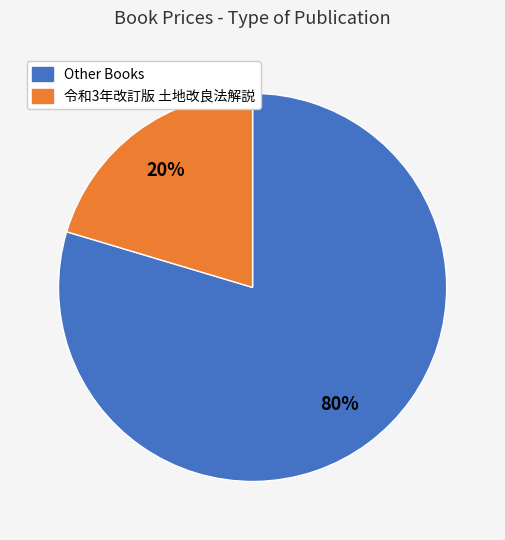

Is there a majority slice in this chart?

Yes